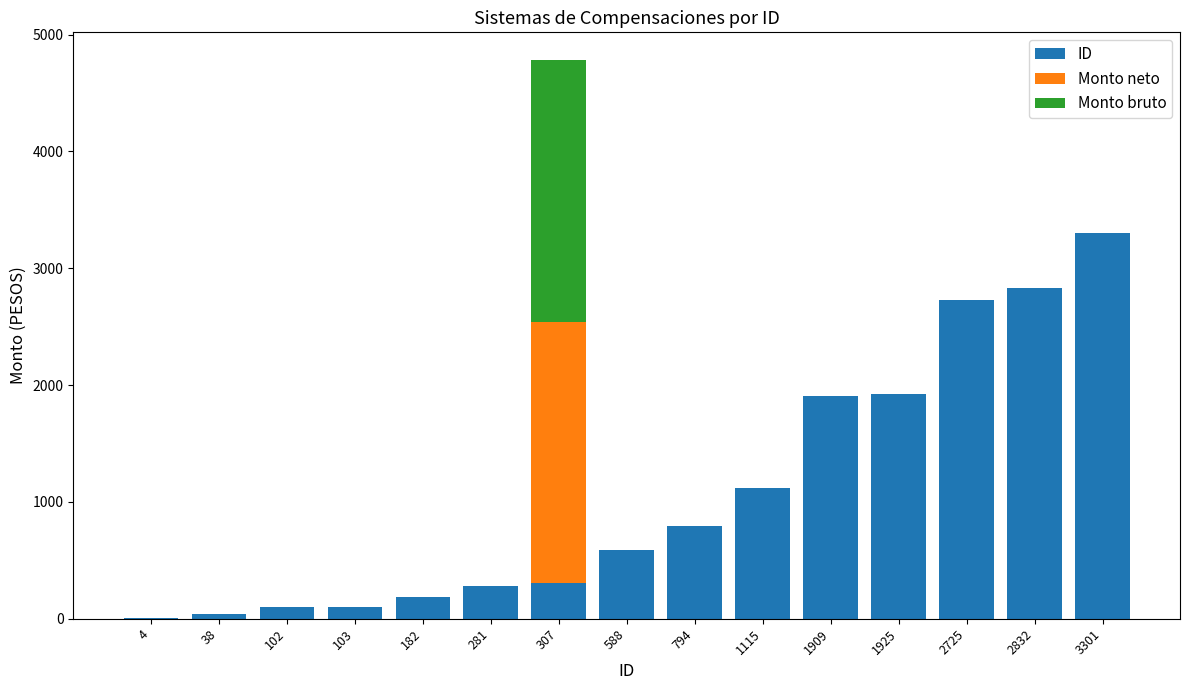

At which label is ID closest to 1652?

1909